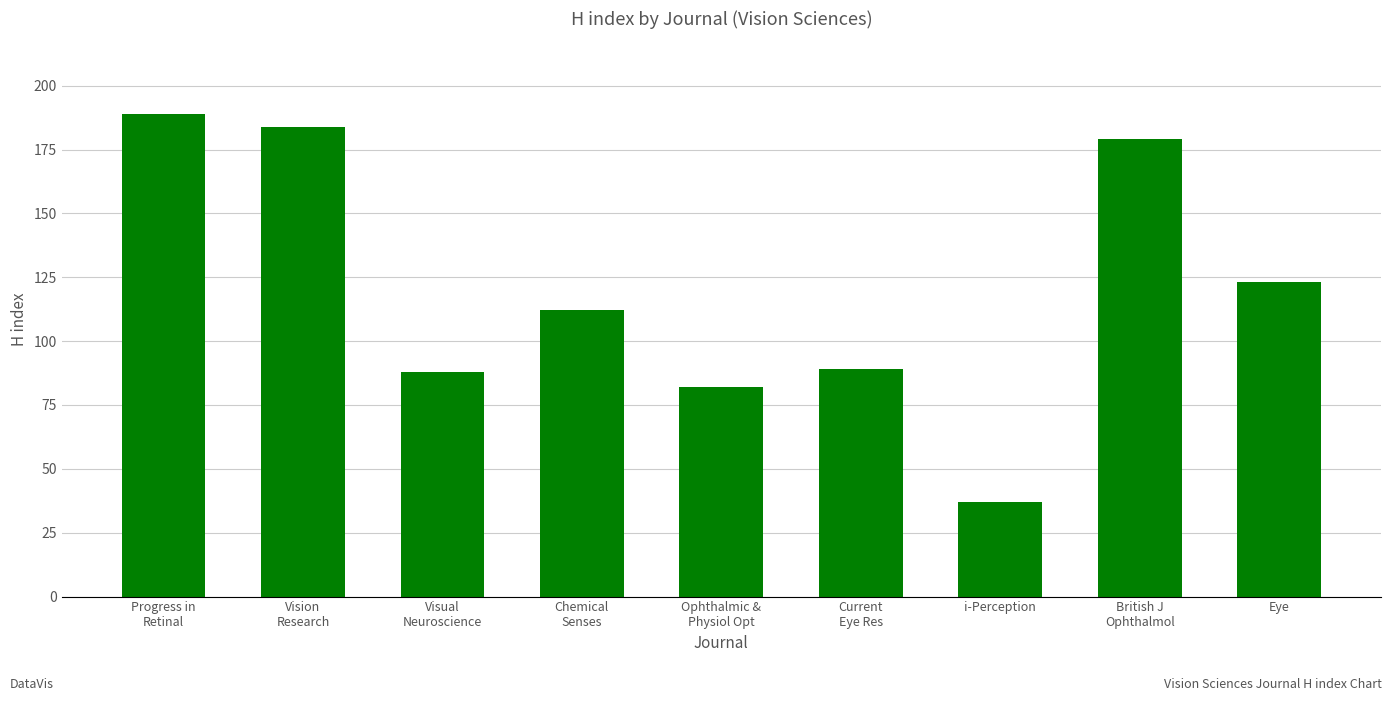

What is the sum of all values?

1083